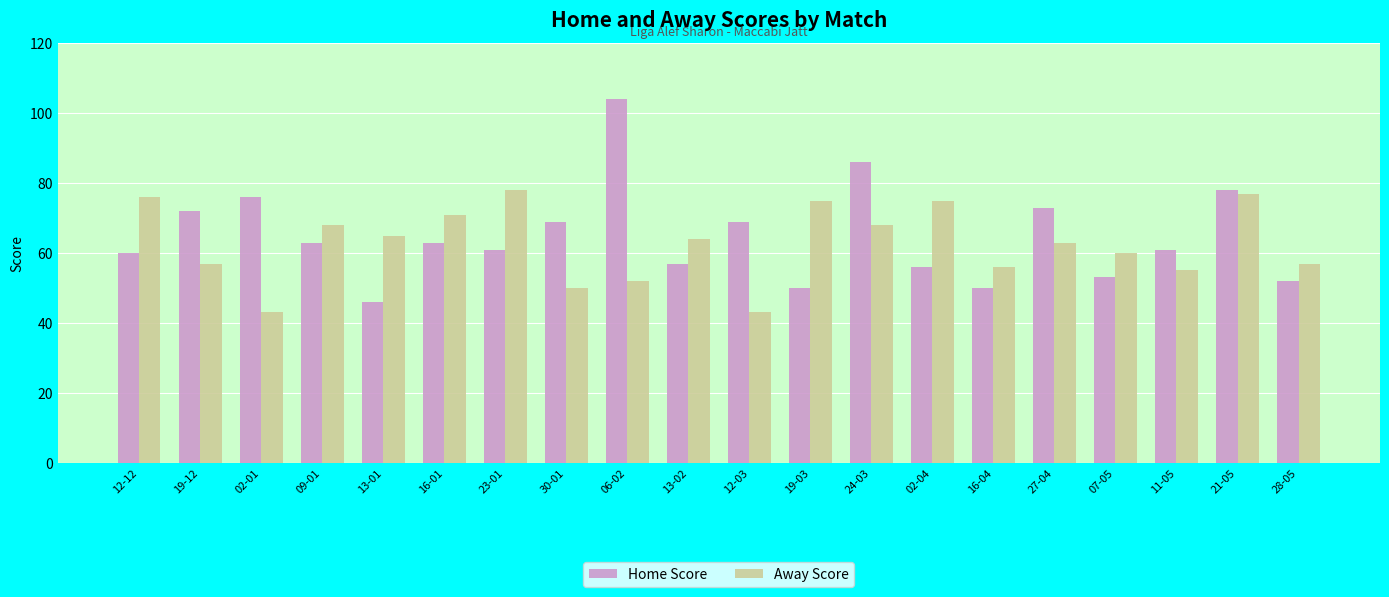

Which category has the highest value across all series?

06-02